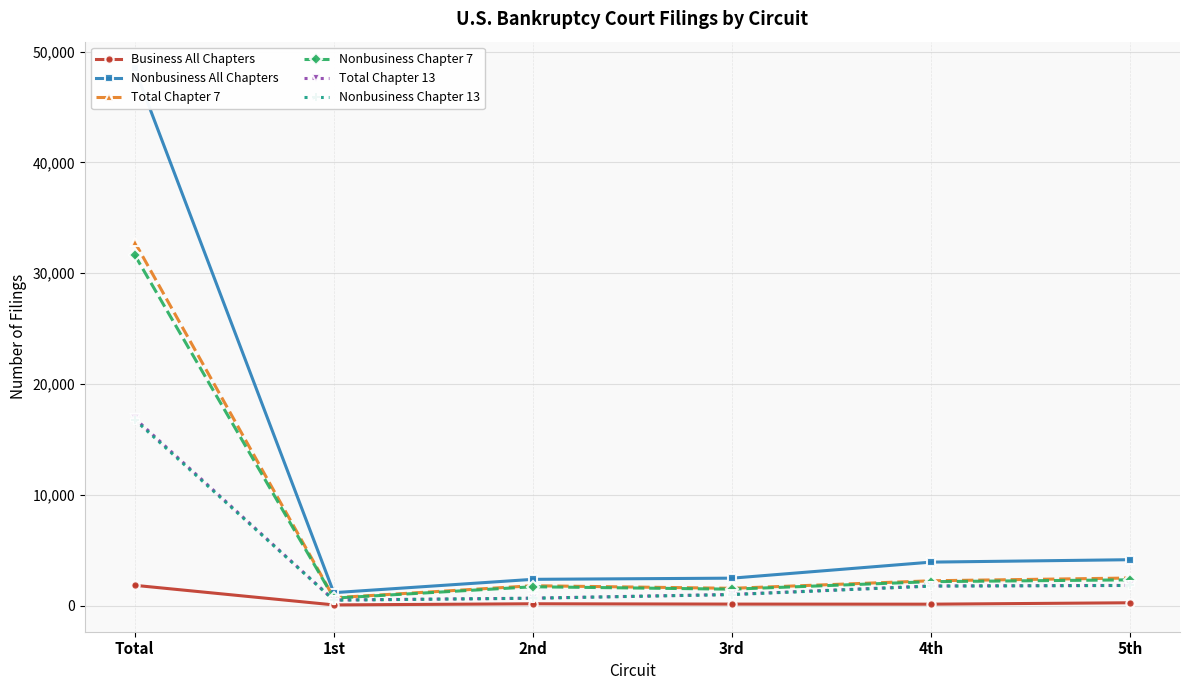

What position from the left is Total?

1